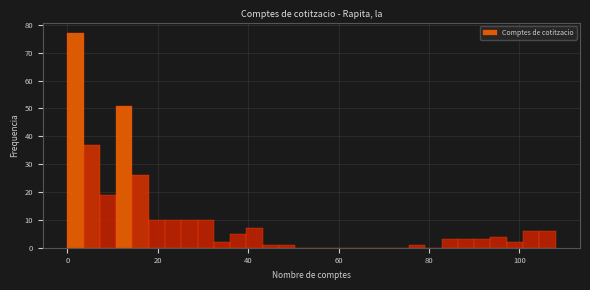

Around what value on the x-axis is the tallest bar? Give the approximate position of its centre, as read against the axis.

2